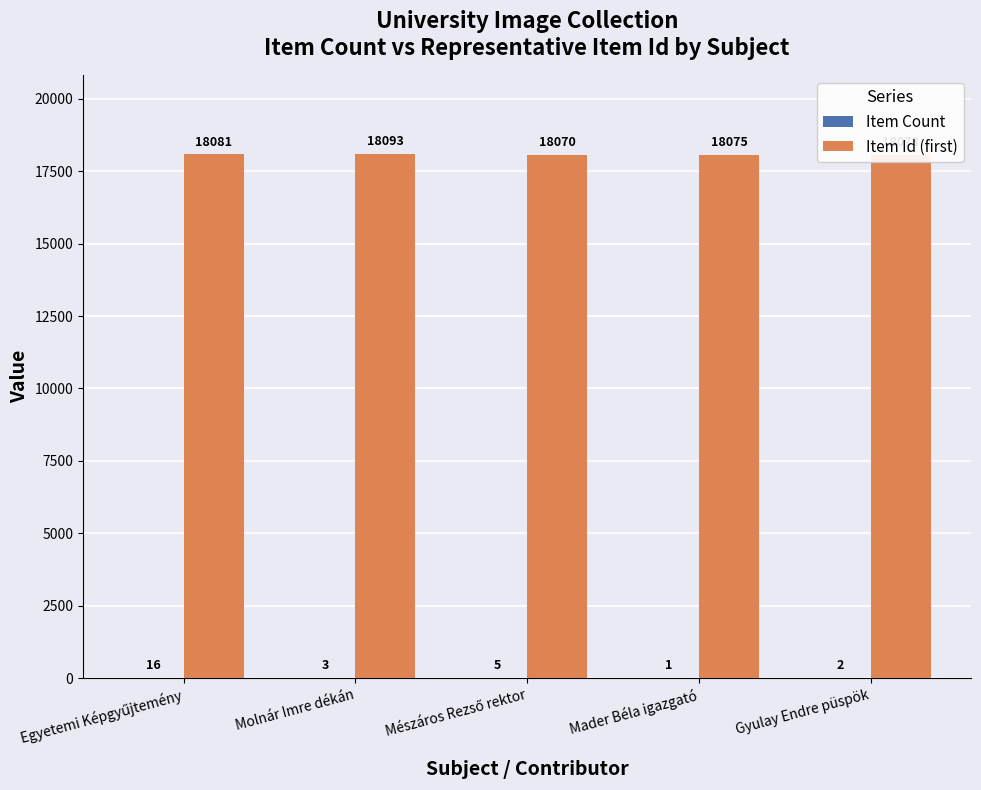

True or false: Item Id (first) has a value of 11262 at Gyulay Endre püspök.

False